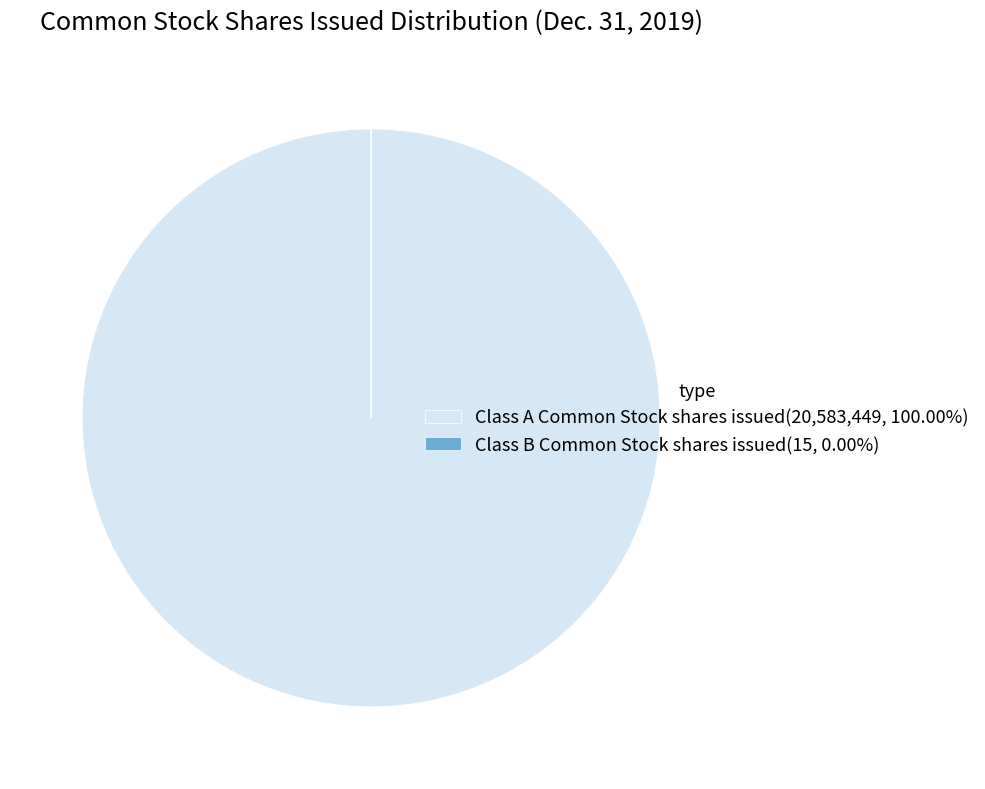

Is there any slice that represents more than half of the pie?

Yes